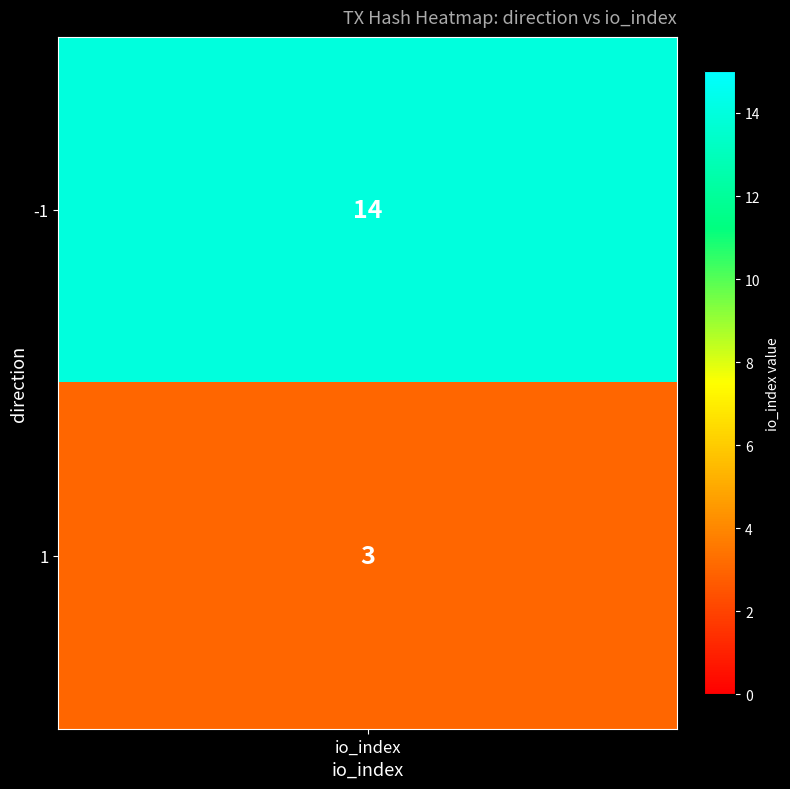

Which label corresponds to the largest value in the chart?

-1